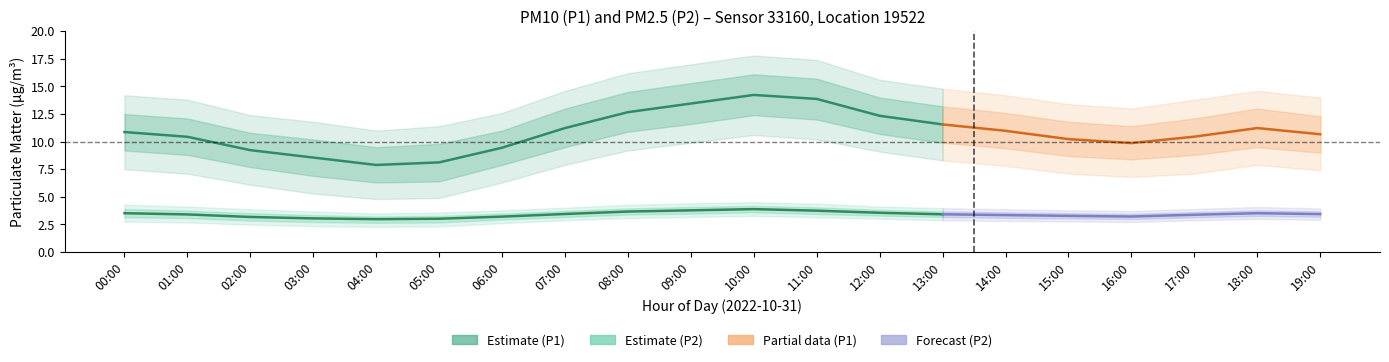

At which category does the chart reach its peak across all series?

10:00